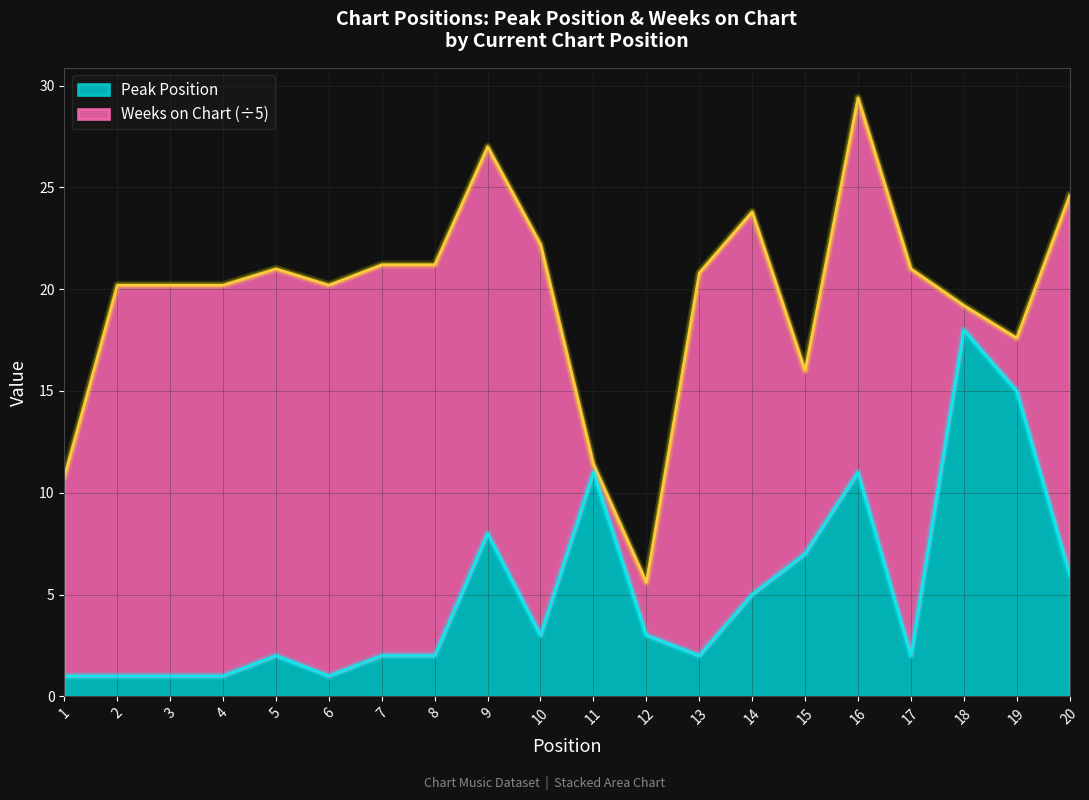

Rank the categories by value from lowest to highest.

1, 2, 3, 4, 6, 5, 7, 8, 13, 17, 10, 12, 14, 20, 15, 9, 11, 16, 19, 18